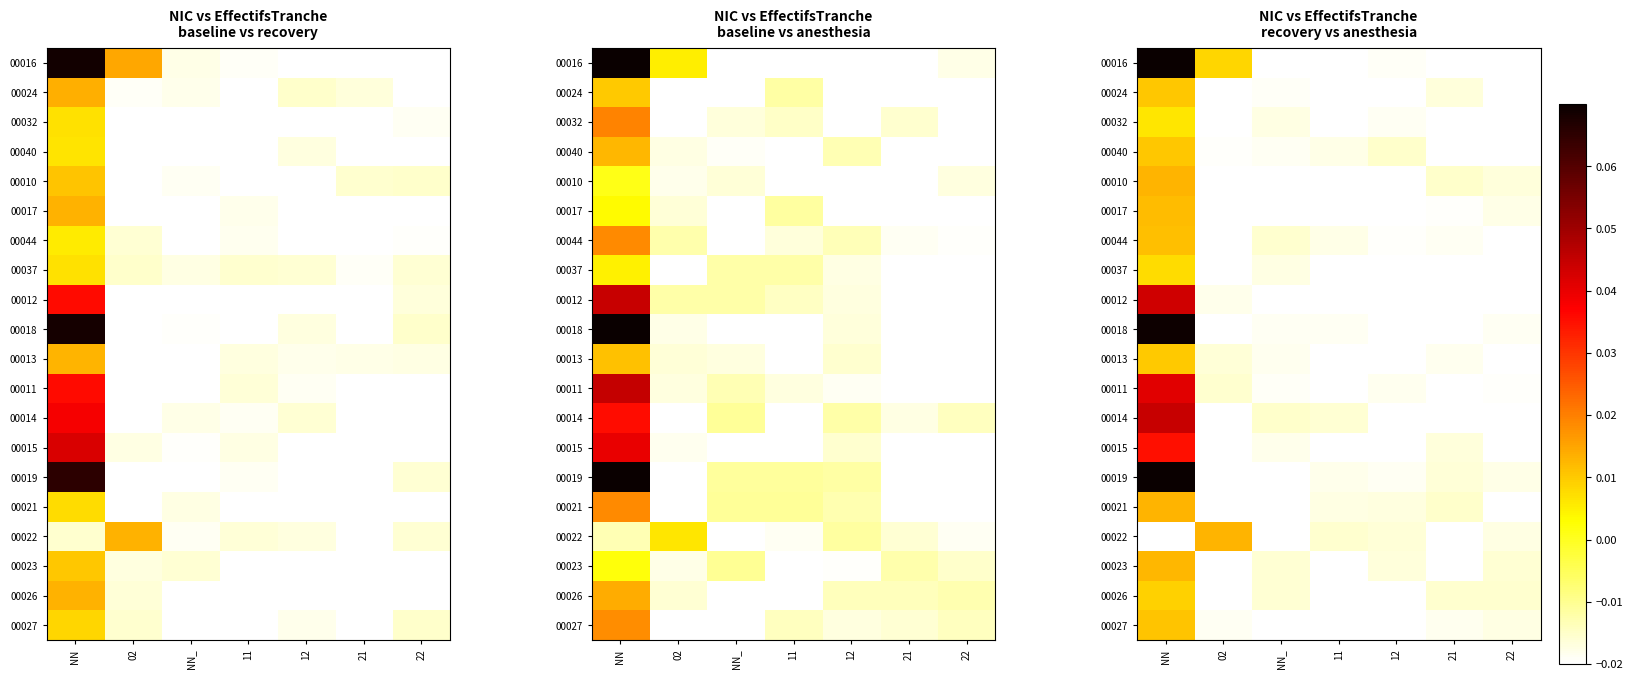

At how many categories does at least one series exceed 0?

2